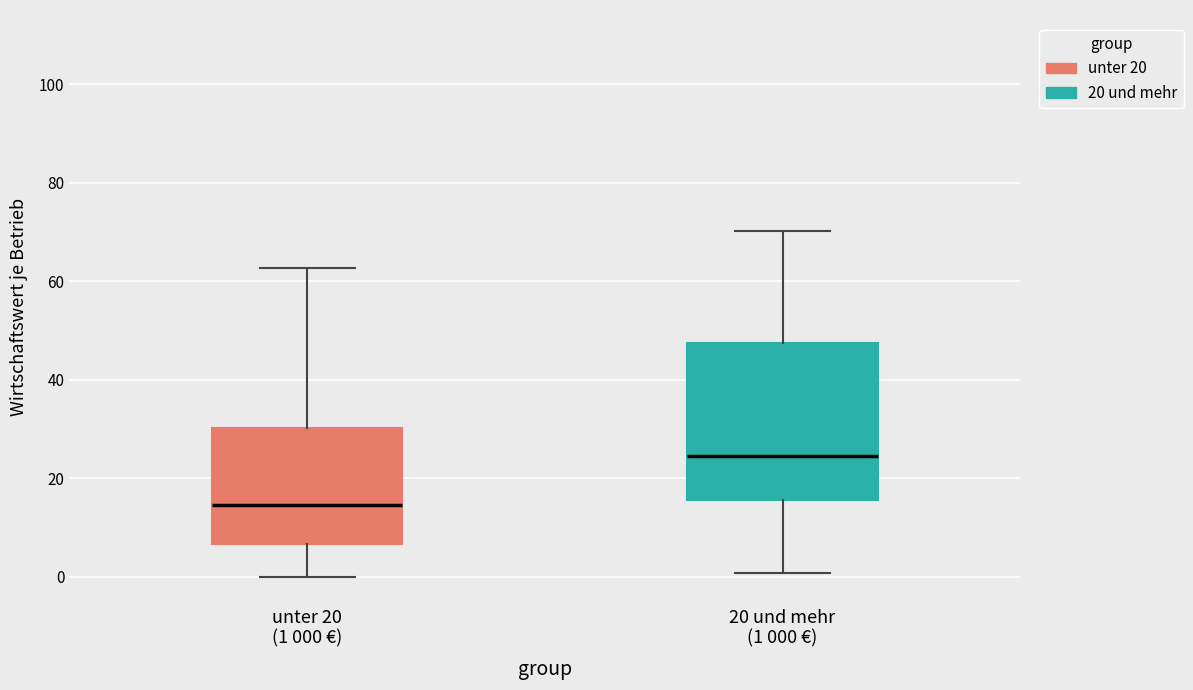

Reading left to right, read every box against the y-axis: the position of its median line, the range the box covers, and the ends of its whiskers. The values are not printed on the chart, so give them approximately, as read against the axis.

unter 20 (1 000 €): median 14, box 6 to 30, whiskers 0 to 62
20 und mehr (1 000 €): median 24, box 16 to 48, whiskers 0 to 70